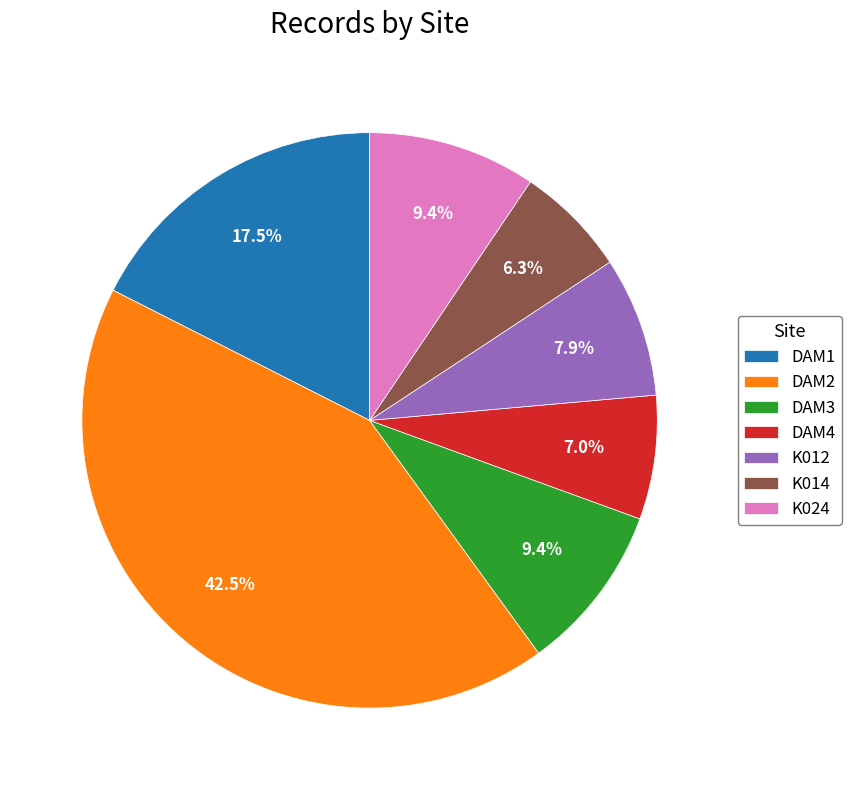

Does K014 account for over 50% of the chart?

No